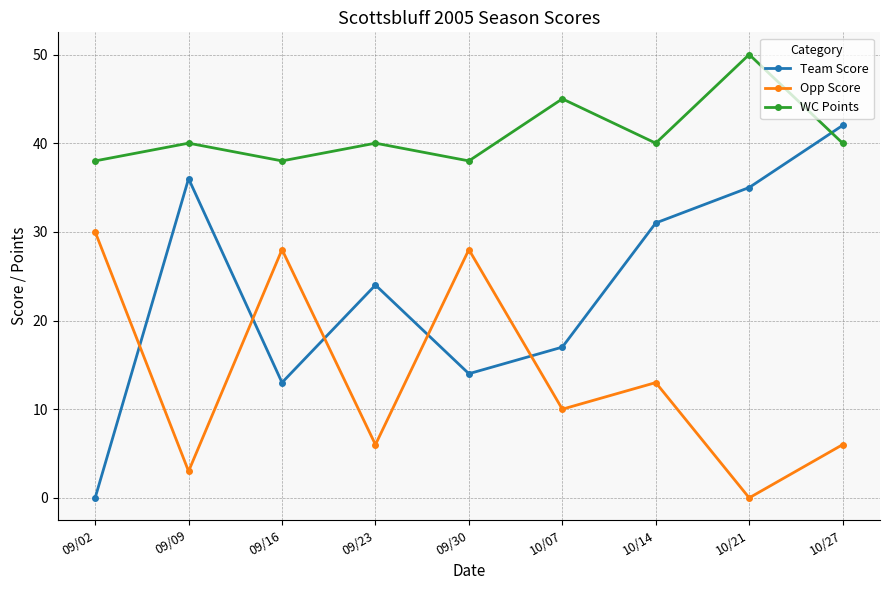

After their last crossing, which series has the higher values: WC Points or Team Score?

Team Score